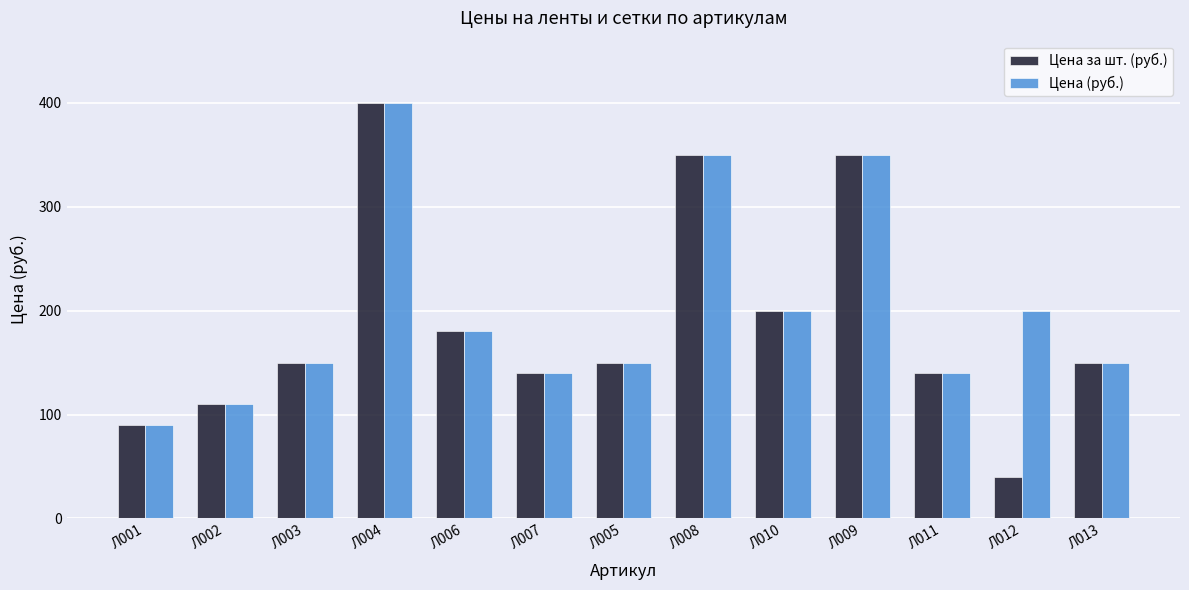

How many bars are there in each group?

2